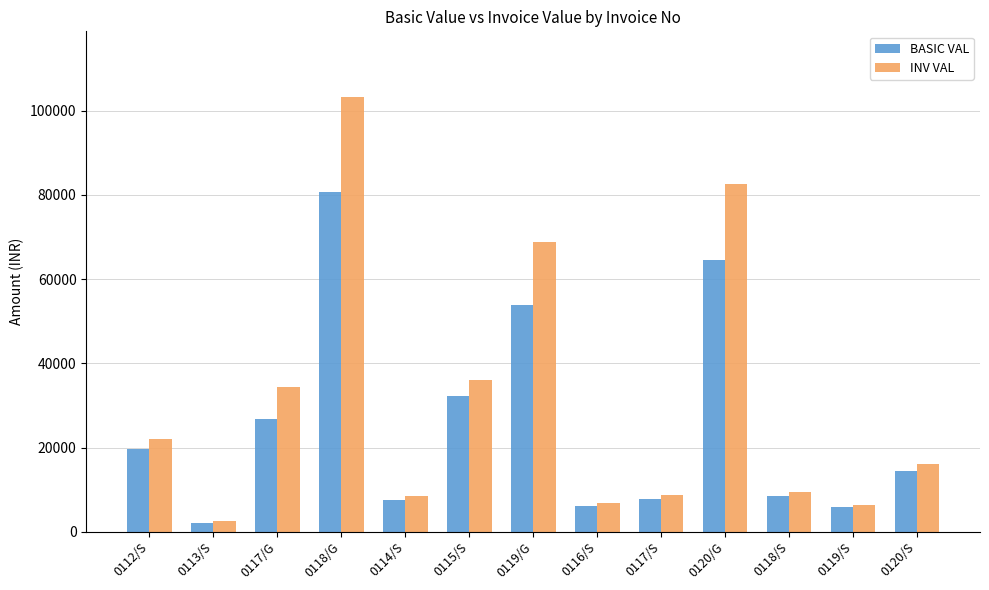

How many data points in BASIC VAL are less than 14400?

6